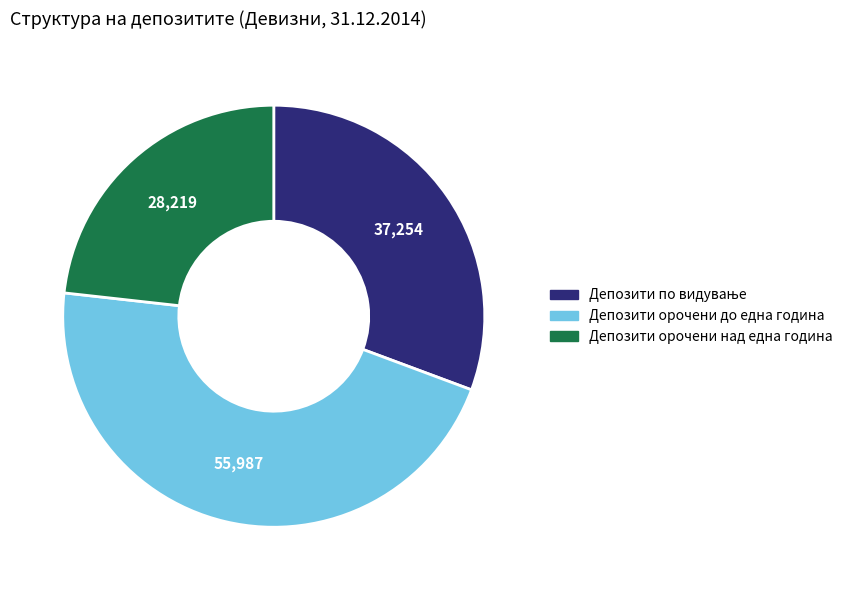

Count the number of slices in the pie.

3